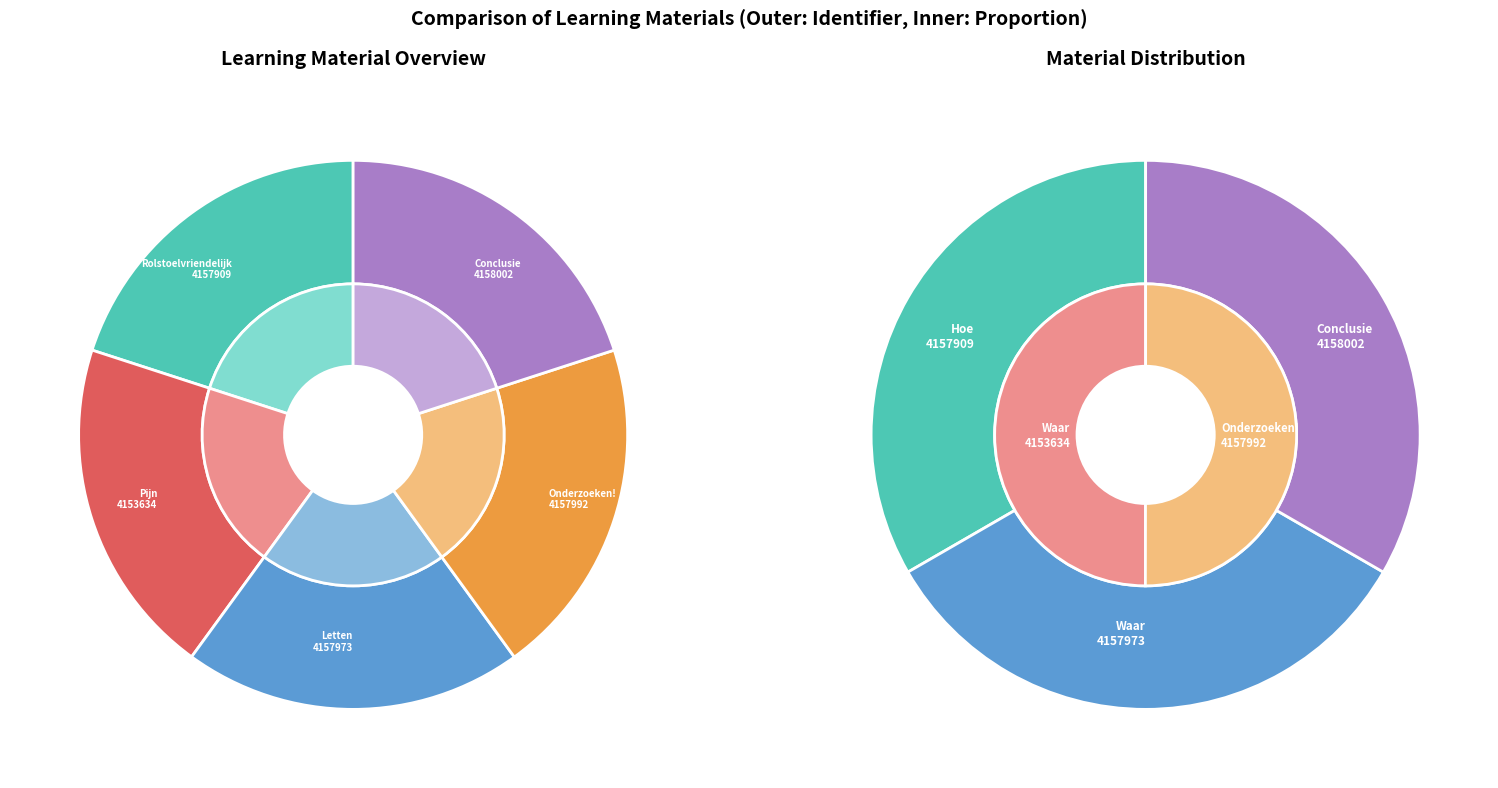

How many segments does this pie chart have?

5